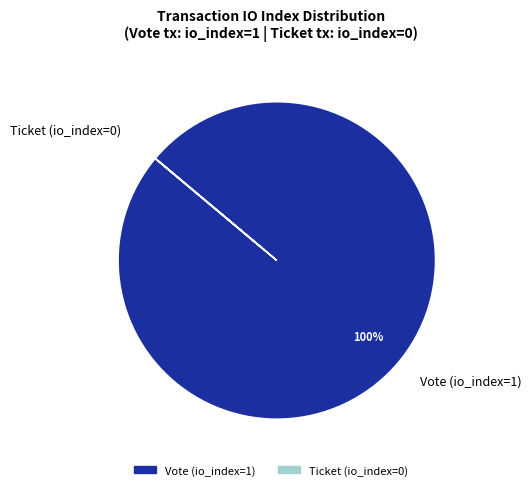

What is the majority slice?

Vote (io_index=1)